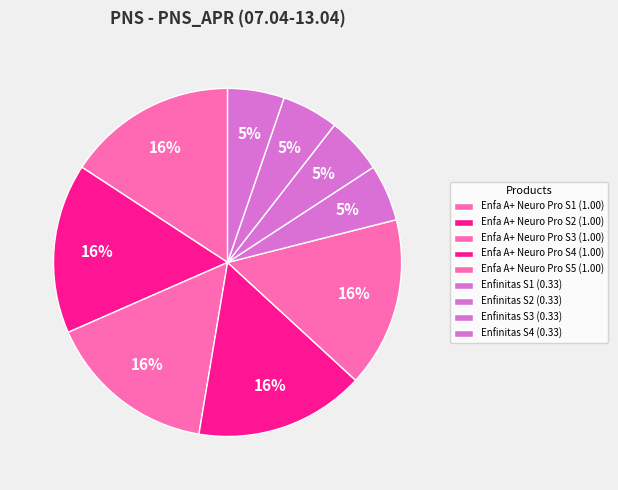

Count the number of slices in the pie.

9